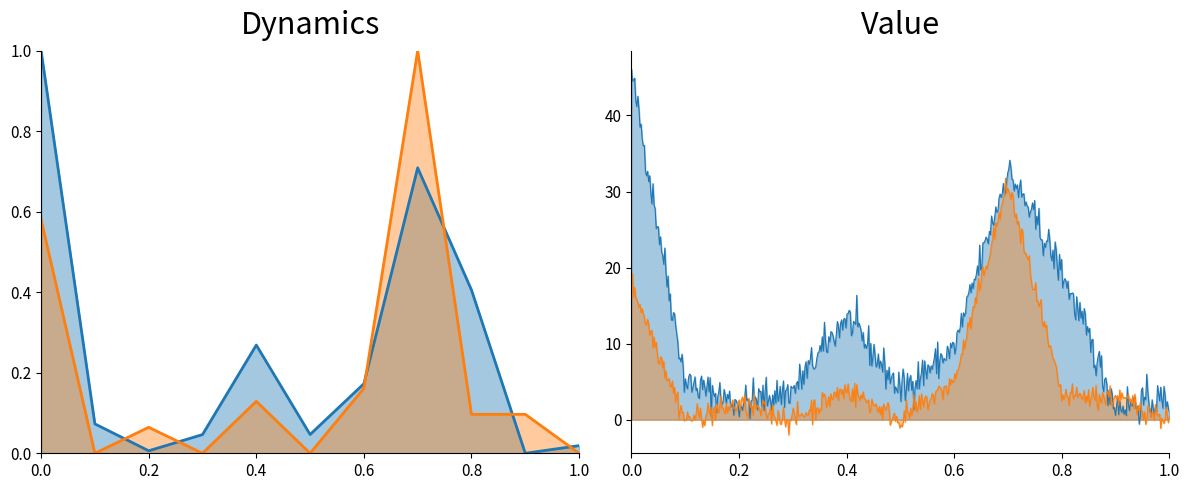

What is the value of the Цена point at the 9th from the left?

0.4